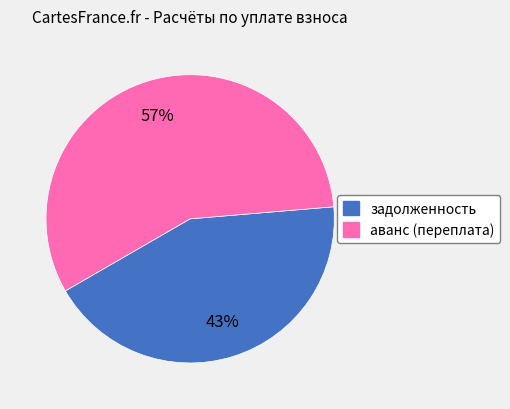

Is it true that аванс (переплата) is 47% of the pie?

False